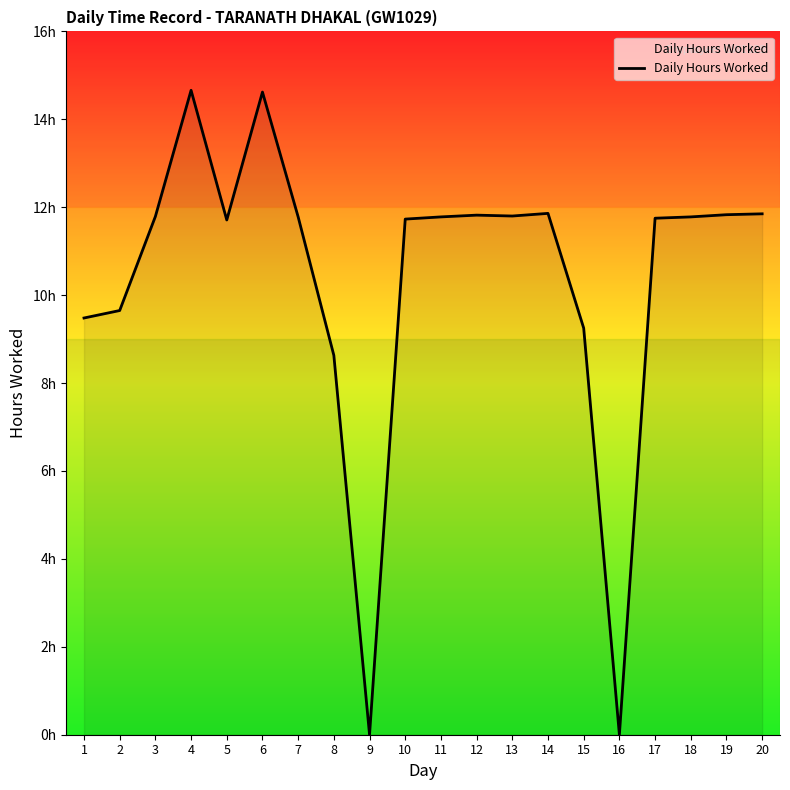

The value at 6 is 14.6. True or false?

True